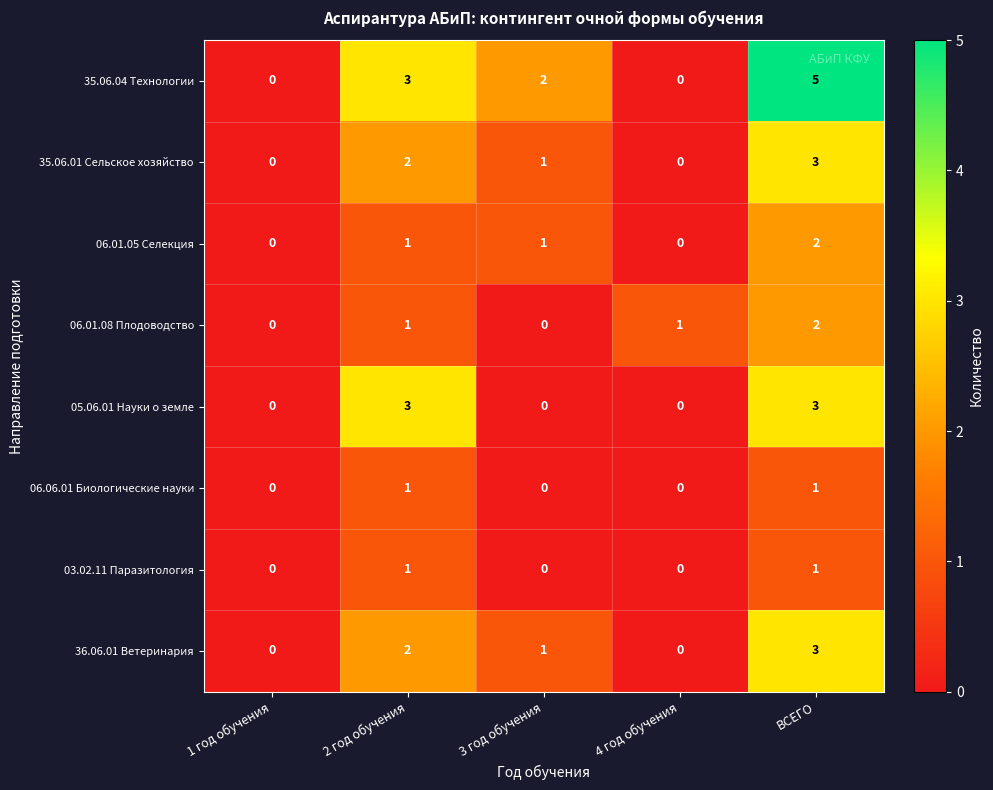

Count the number of data series in this chart.

8